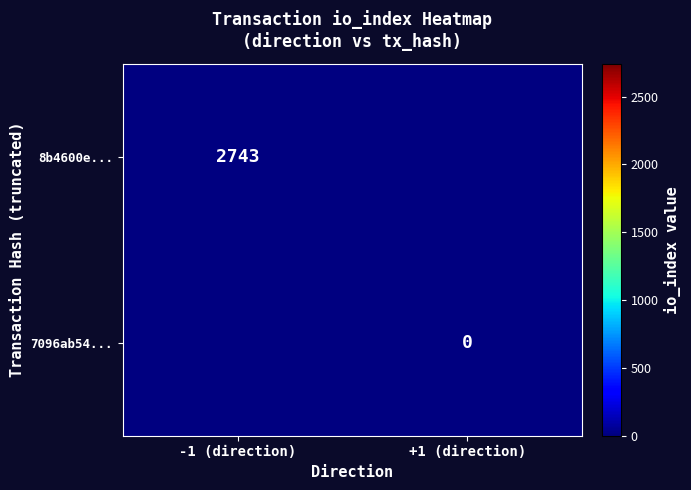

The 8b4600e... series shows 615.4 at -1 (direction). True or false?

False